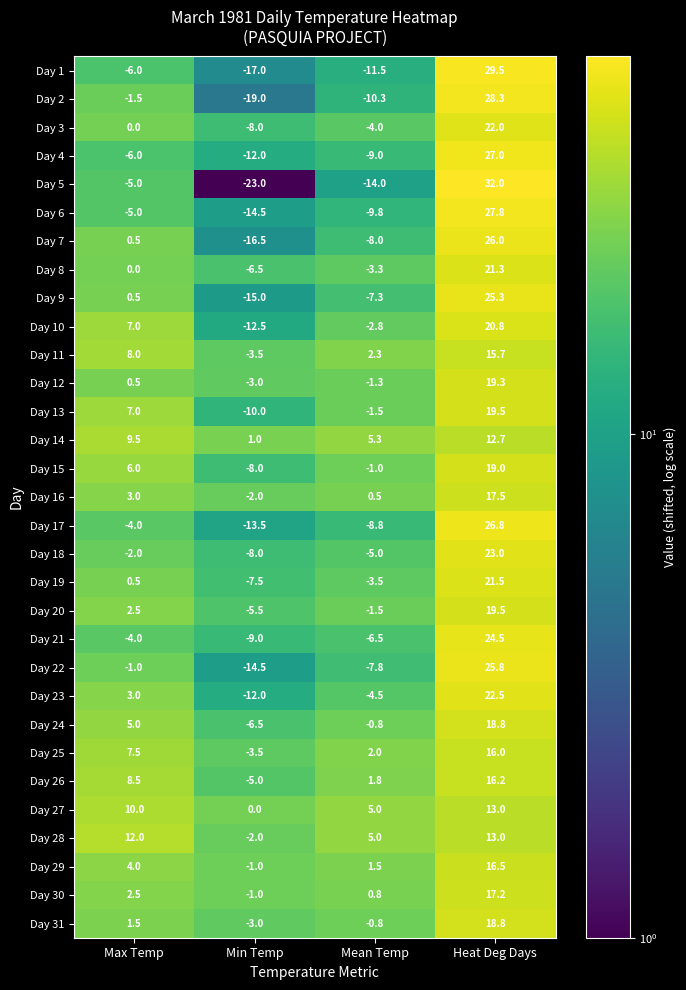

Count the number of data series in this chart.

31